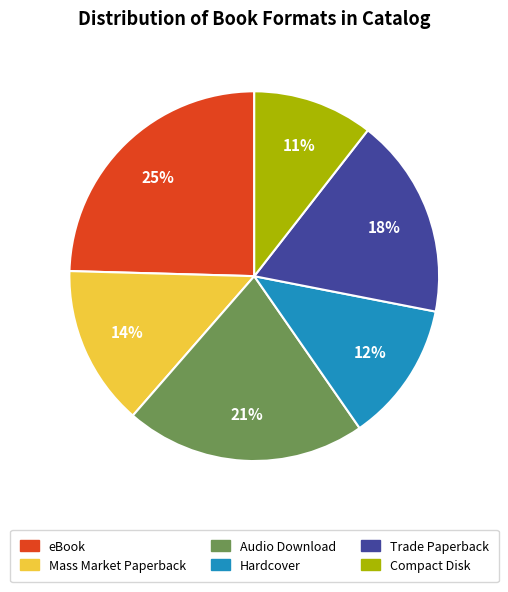

Is Mass Market Paperback the majority of the pie?

No